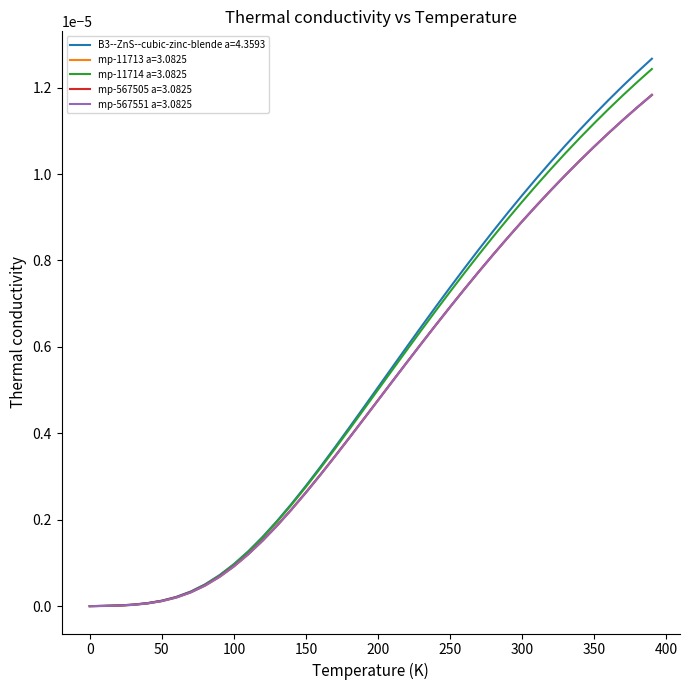

Does the chart display data point markers on the line(s)?

No